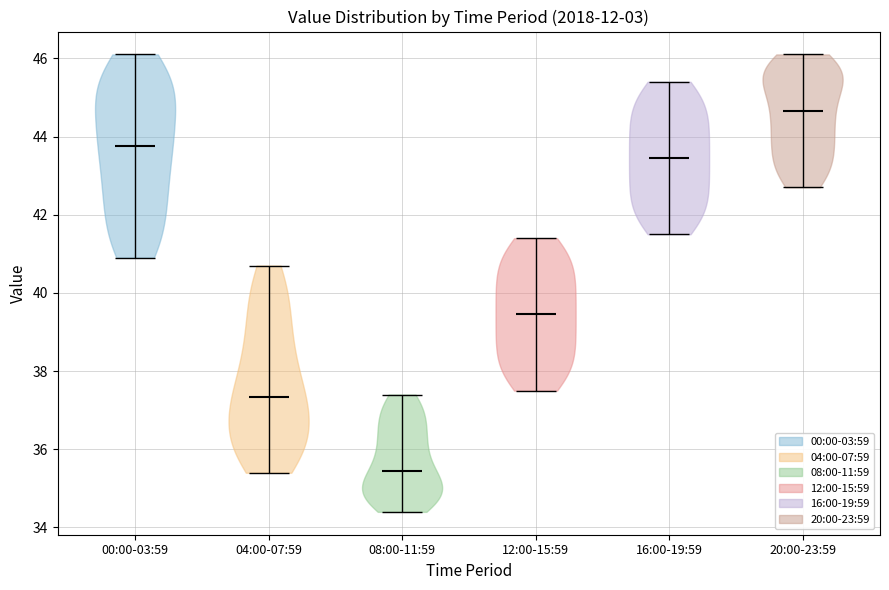

Which violin has the highest median line?

20:00-23:59